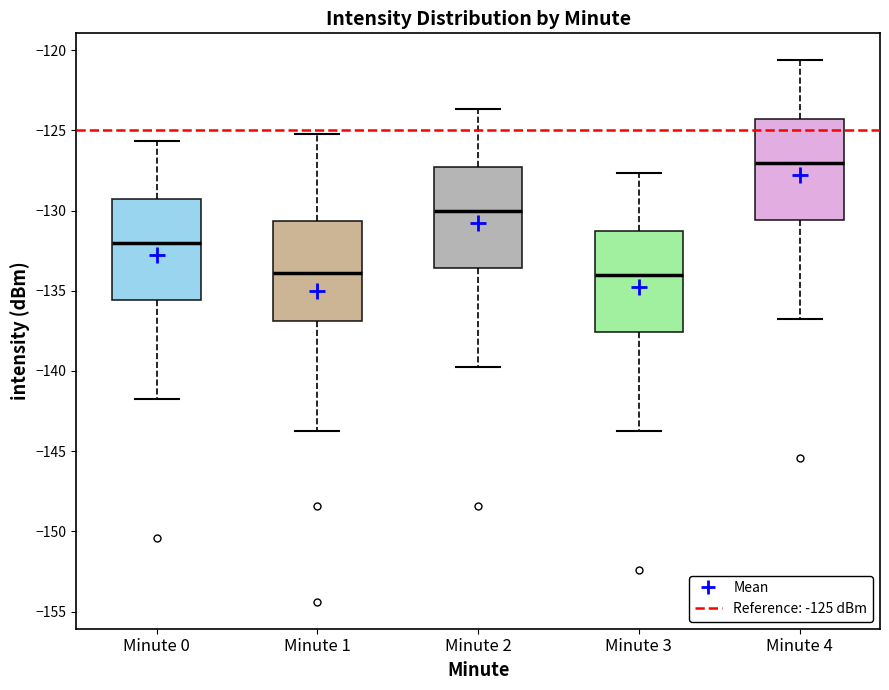

Where does the median line of the box for Minute 4 sit on the y-axis? The values are not printed on the chart, so give them approximately, as read against the axis.

-127.0